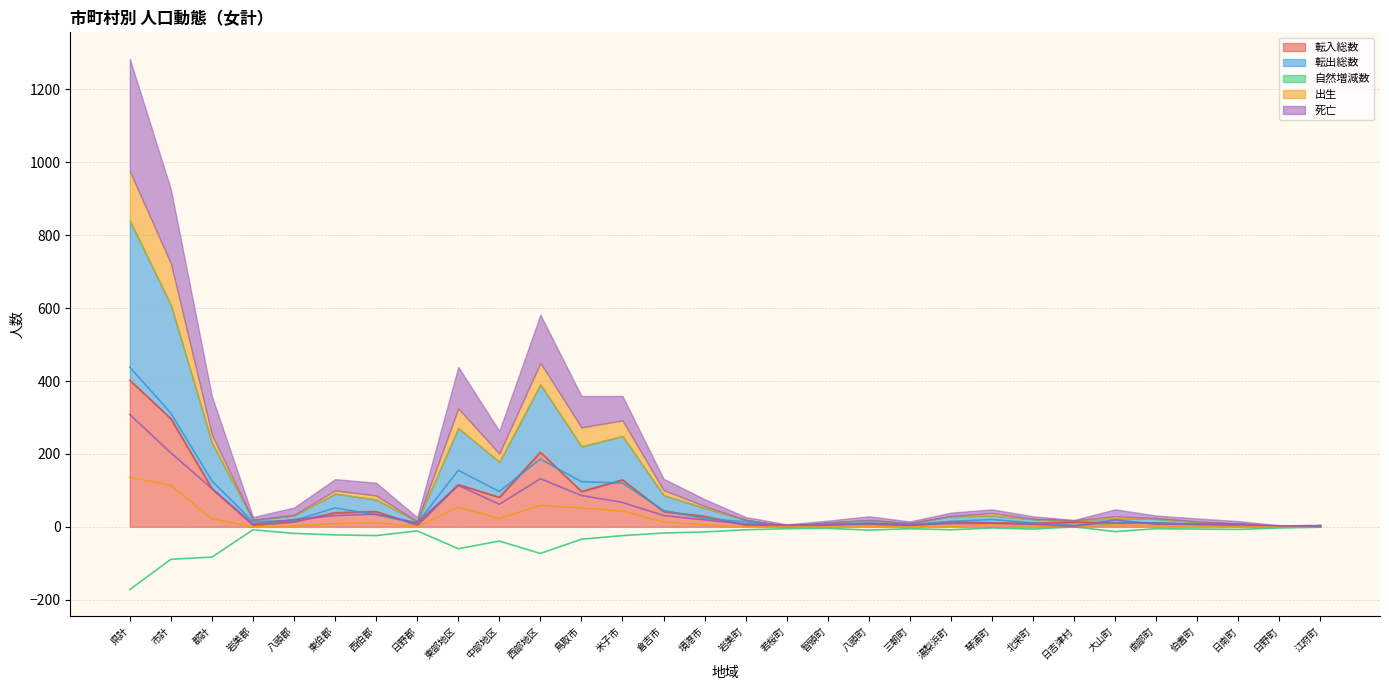

Does the chart display data point markers on the line(s)?

No